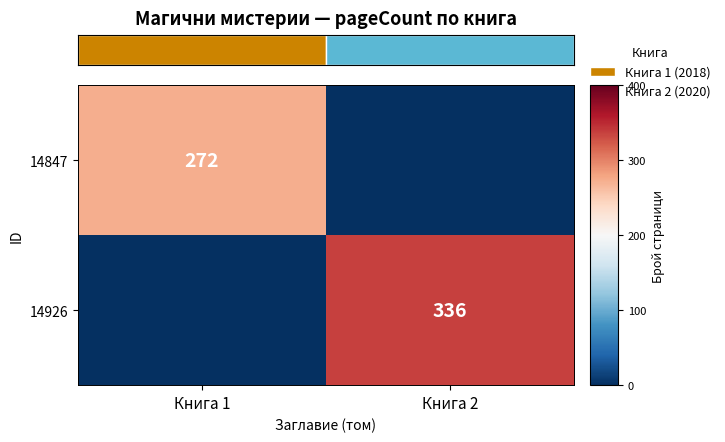

The value of 14847 at Книга 1 is 272. True or false?

True